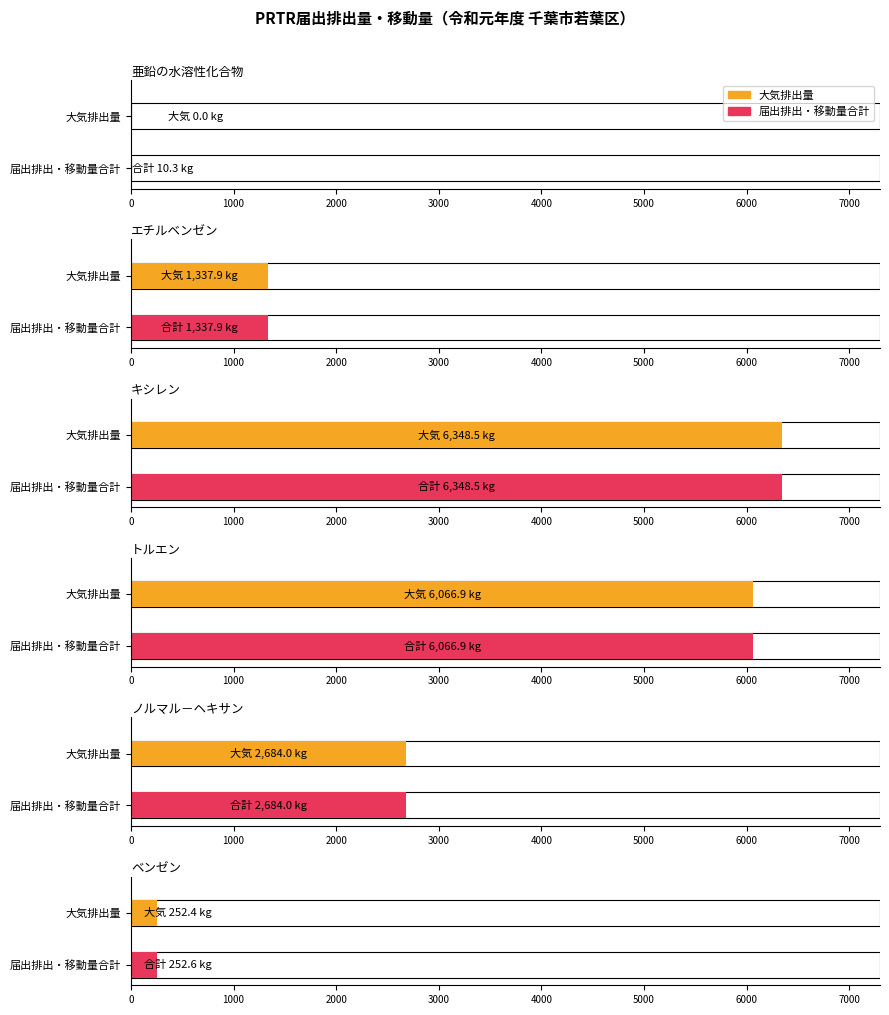

What is the average value of the 合計（排出） series?

2783.4